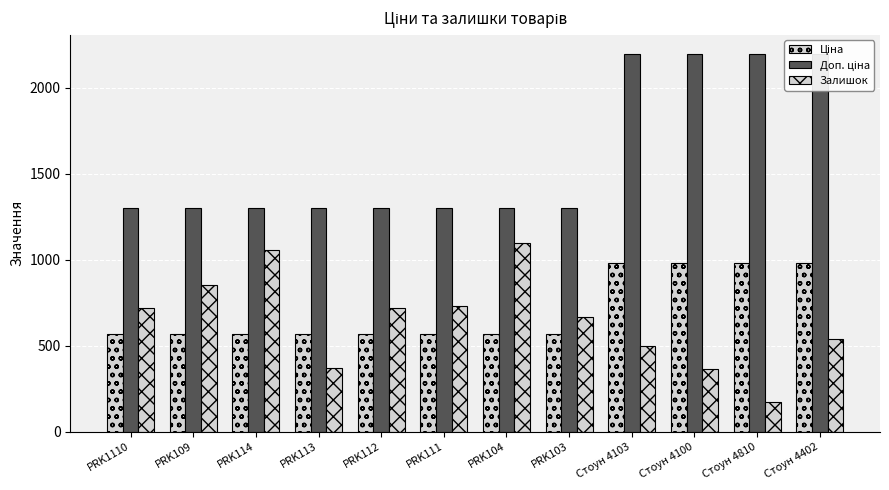

At which label does Залишок reach its peak?

PRK104